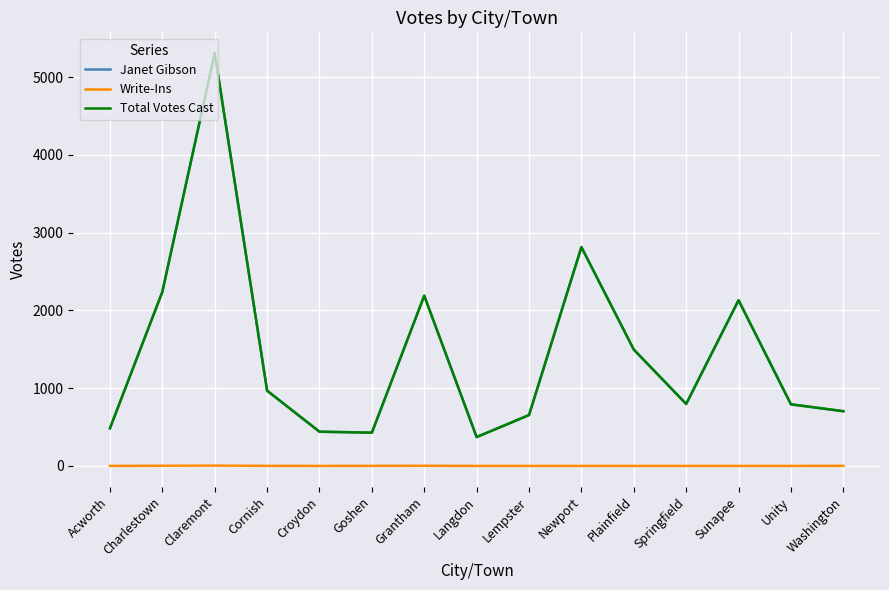

What is the difference between the Janet Gibson values at Langdon and Unity?

421